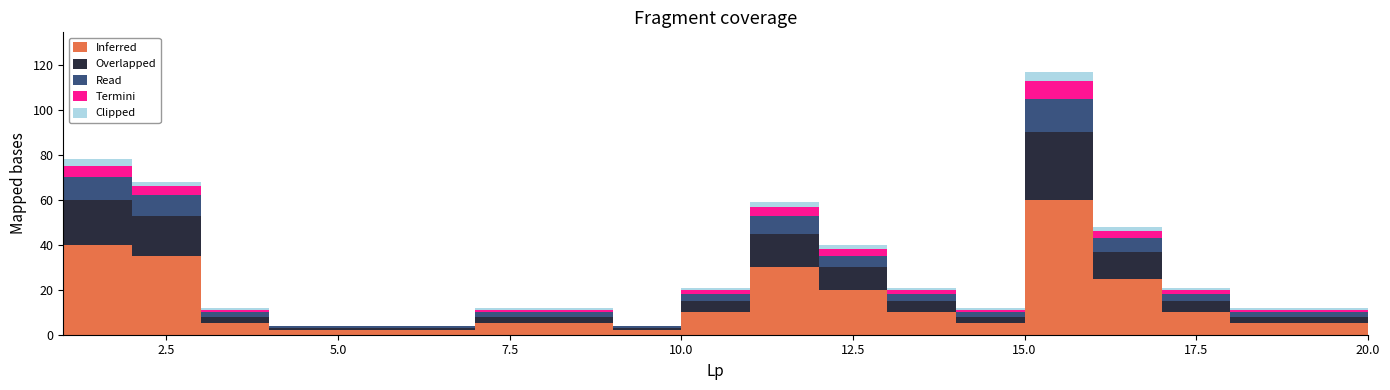

Does the chart have visible grid lines?

No